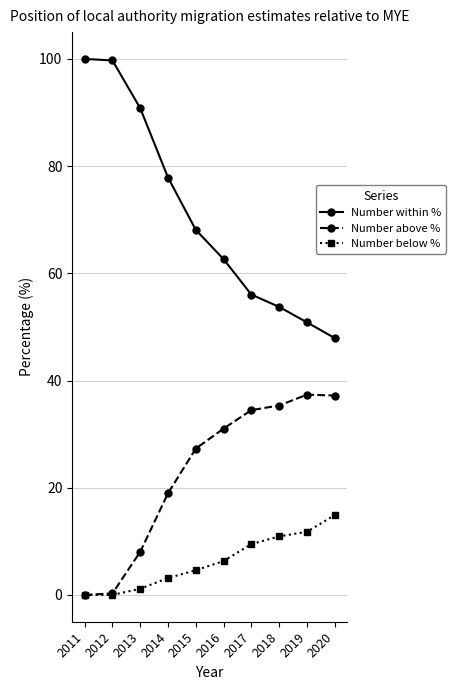

What is the value of the Number below % point at the 8th from the left?

10.9